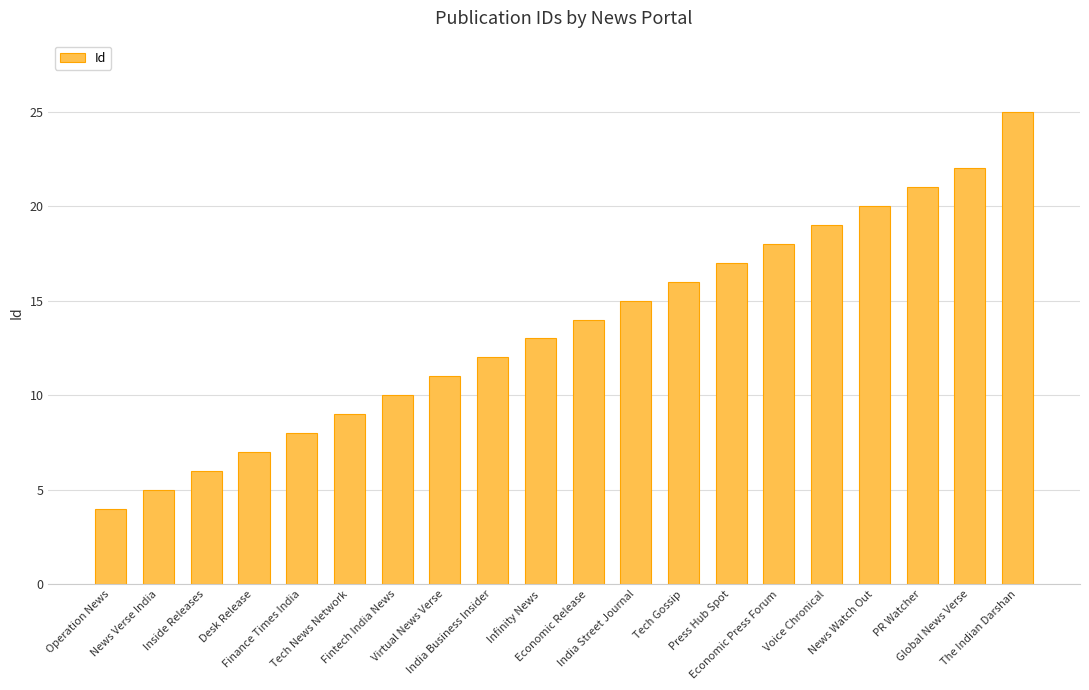

List the labels in order of value, smallest first.

Operation News, News Verse India, Inside Releases, Desk Release, Finance Times India, Tech News Network, Fintech India News, Virtual News Verse, India Business Insider, Infinity News, Economic Release, India Street Journal, Tech Gossip, Press Hub Spot, Economic Press Forum, Voice Chronical, News Watch Out, PR Watcher, Global News Verse, The Indian Darshan